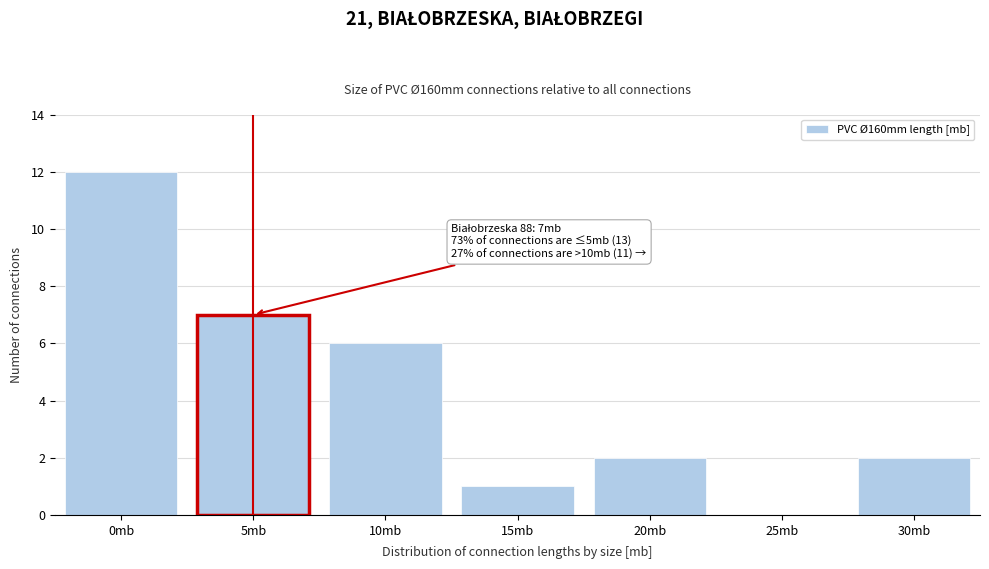

Reading left to right, what are all the values shown in this chart?

0mb=12	5mb=7	10mb=6	15mb=1	20mb=2	25mb=0	30mb=2